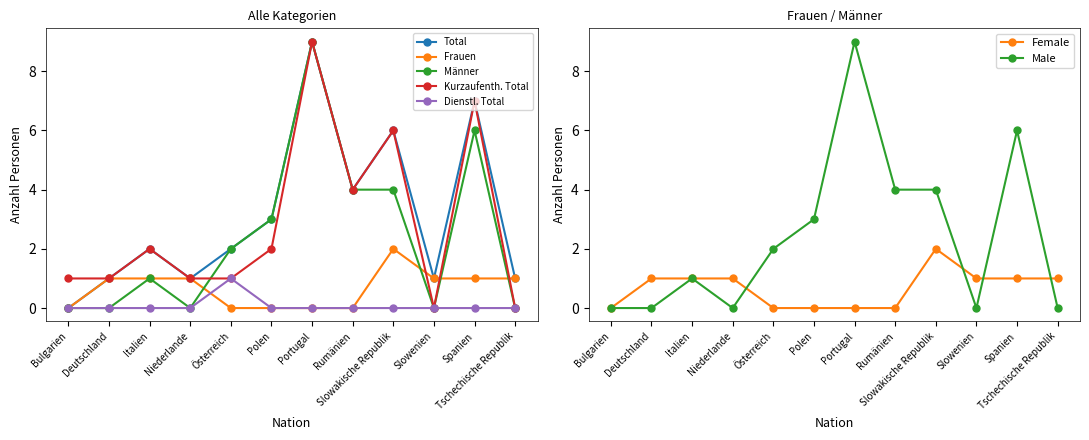

Which series has the largest total across all categories?

Total